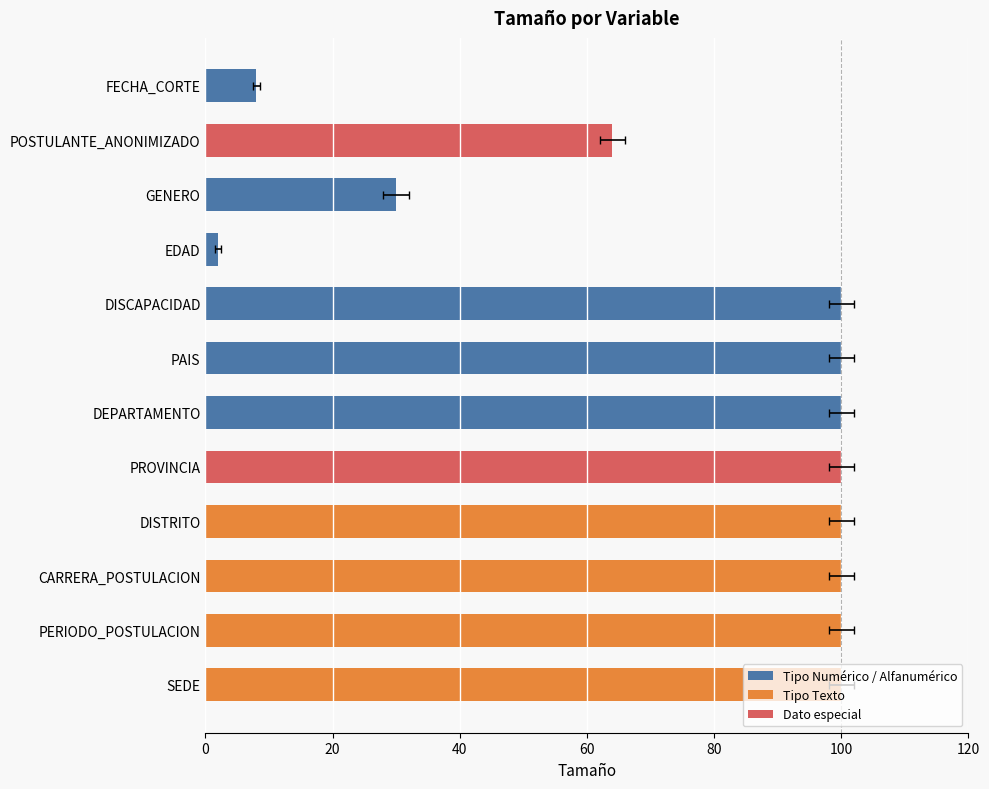

Read the value at GENERO.

30